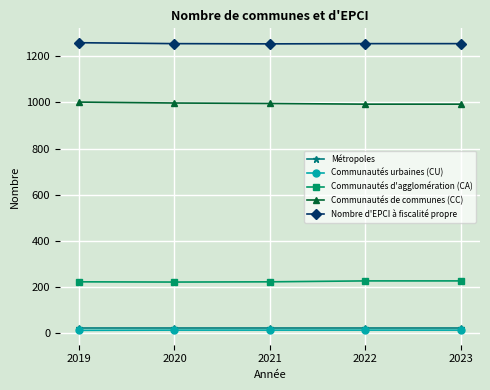

What is the lowest value of the Communautés urbaines (CU) series?

13